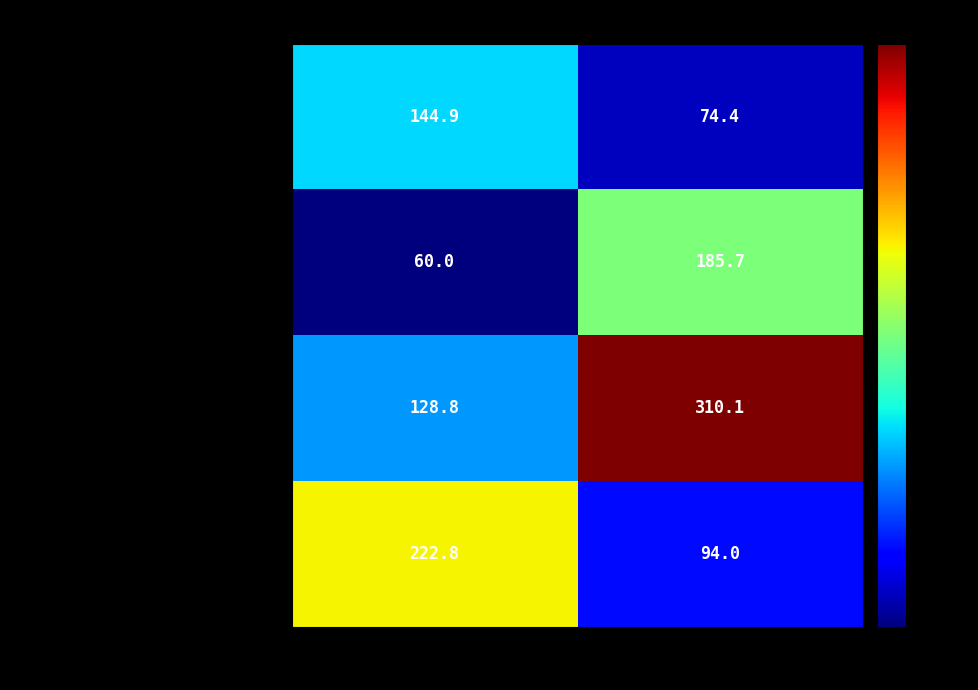

At which category does the chart reach its peak across all series?

Обед